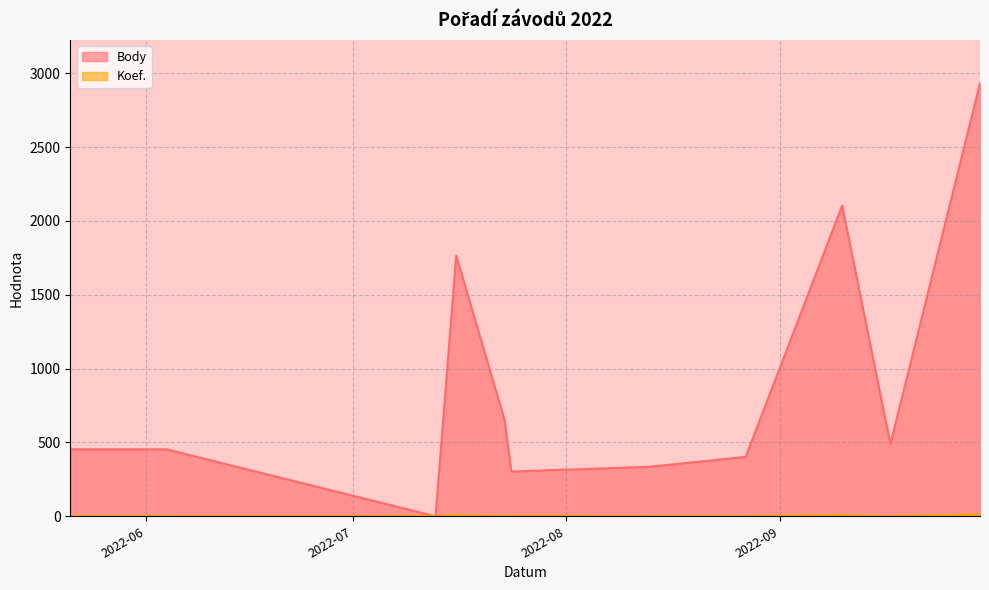

What are all the series names shown in the legend?

Body, Koef.